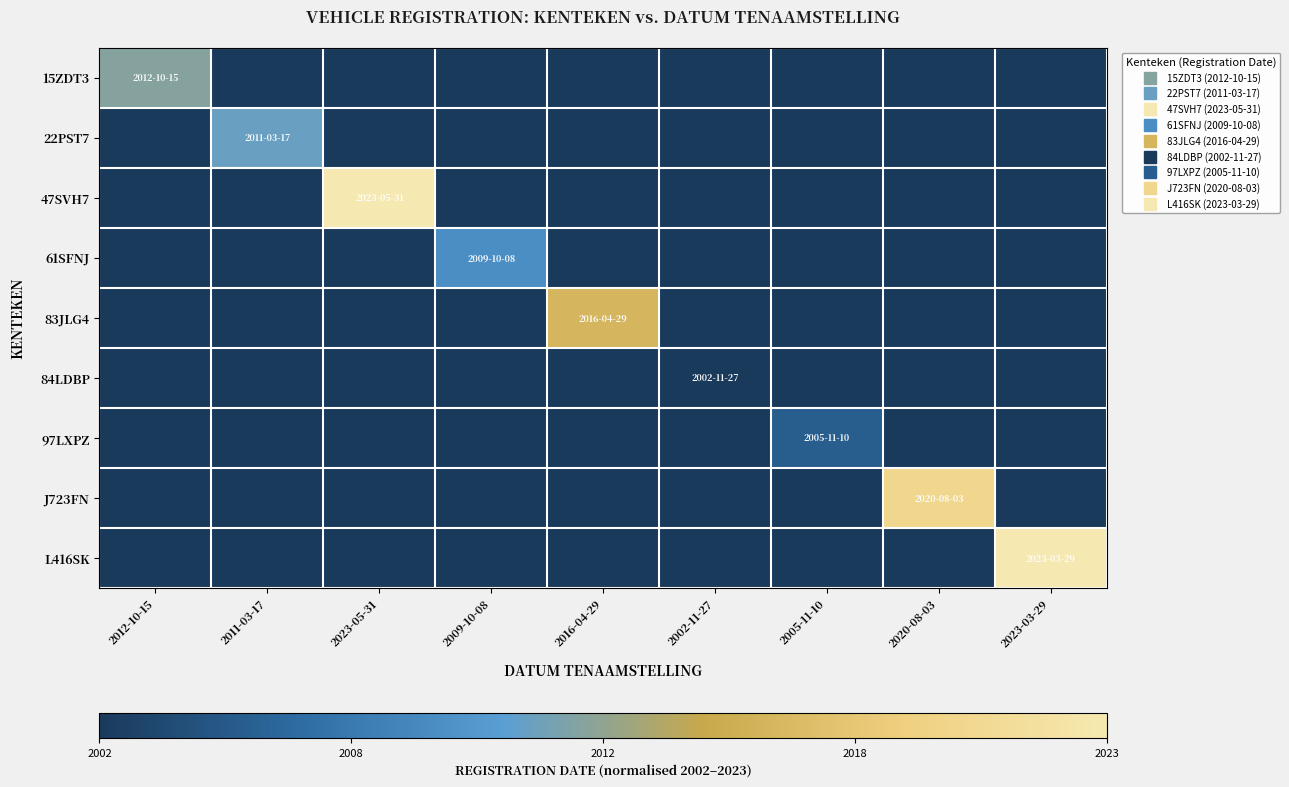

Between 2002-11-27 and 2009-10-08, which is larger?

2002-11-27